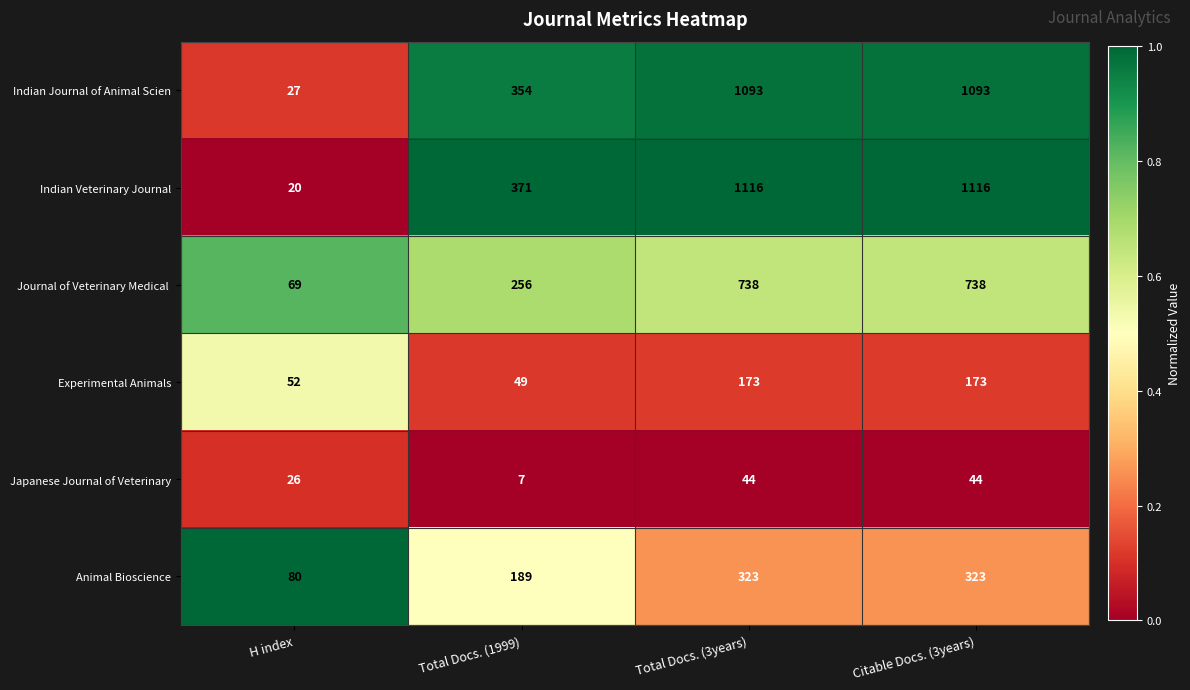

What is the total value across all series at Total Docs. (1999)?

1226